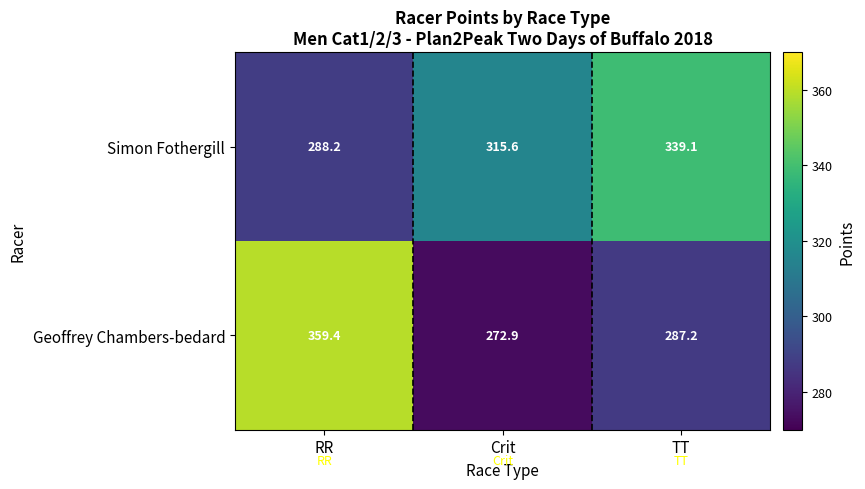

How many distinct data groups are displayed?

2